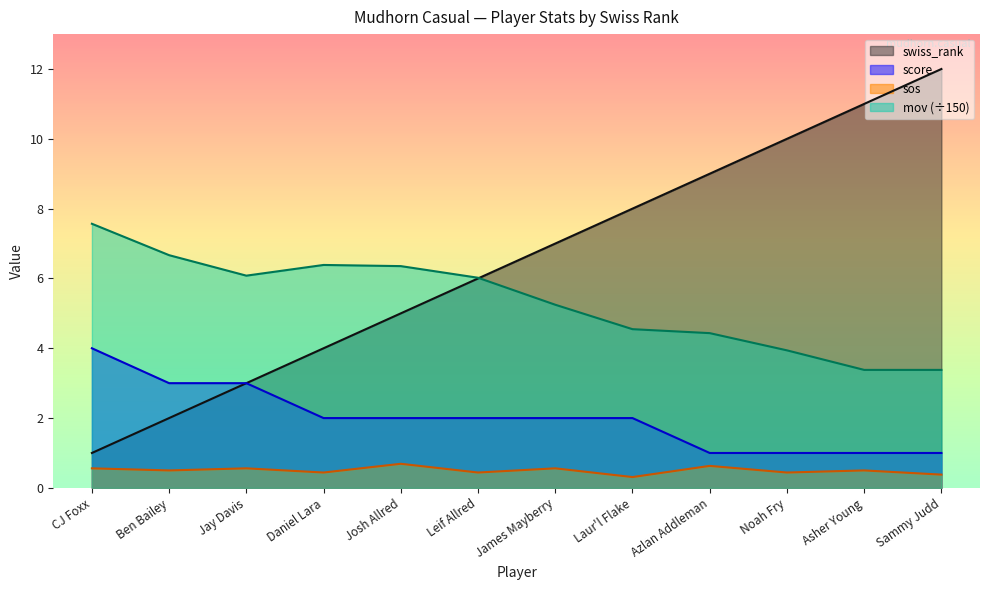

In sos, how many points are lower than both neighbors (excluding endpoints)?

5